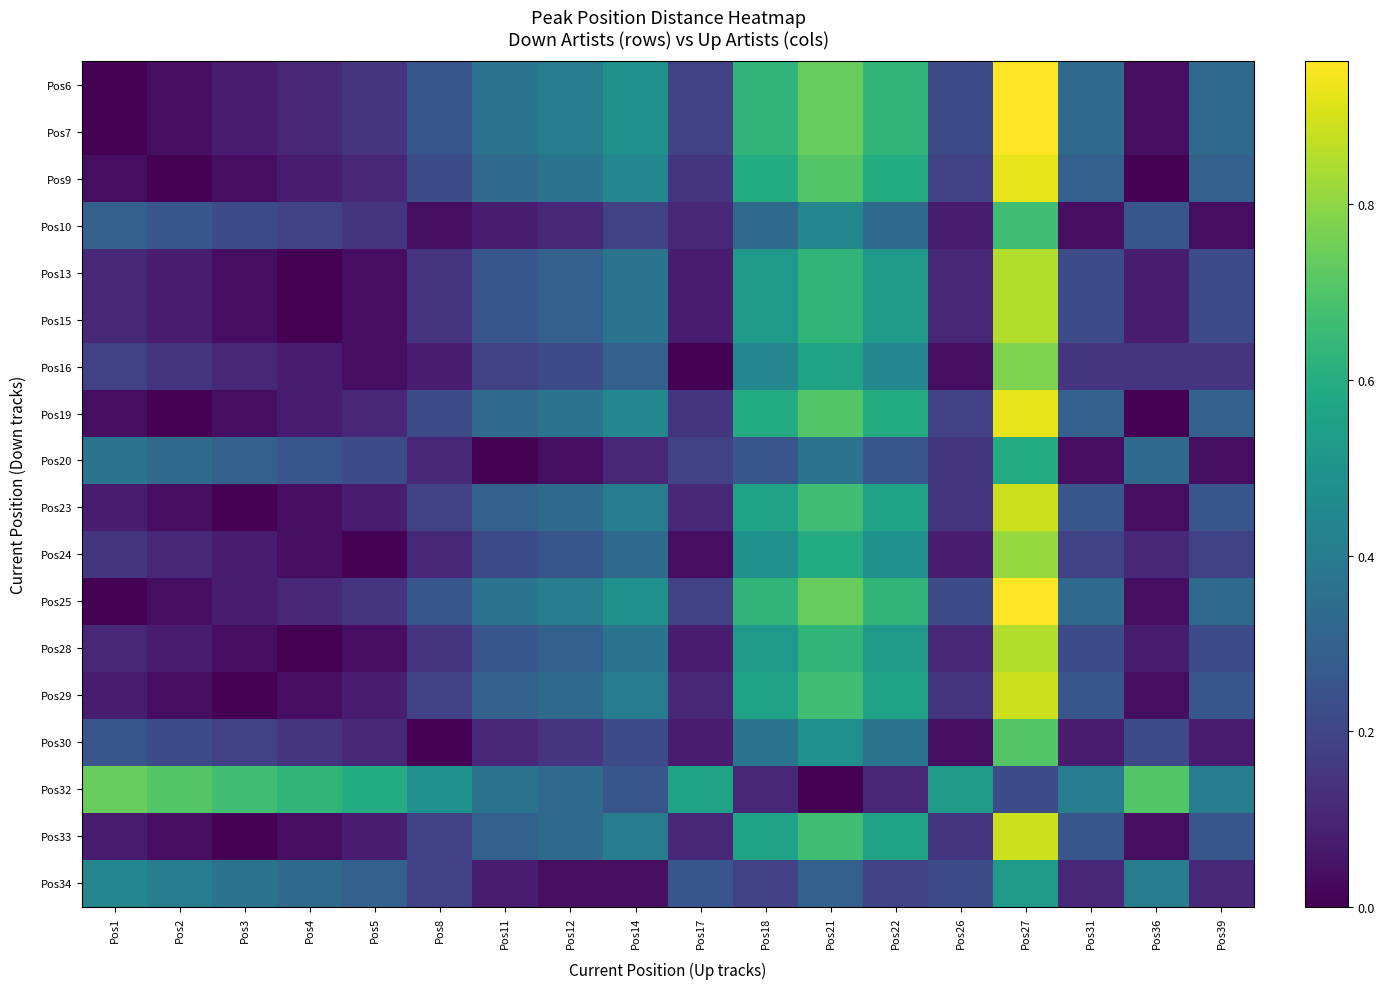

Reading left to right, extract all data points from this chart.

Pos6: Pos1=0.0	Pos2=0.0	Pos3=0.1	Pos4=0.1	Pos5=0.1	Pos8=0.3	Pos11=0.4	Pos12=0.4	Pos14=0.5	Pos17=0.2	Pos18=0.6	Pos21=0.7	Pos22=0.6	Pos26=0.2	Pos27=1.0	Pos31=0.3	Pos36=0.0	Pos39=0.3
Pos7: Pos1=0.0	Pos2=0.0	Pos3=0.1	Pos4=0.1	Pos5=0.1	Pos8=0.3	Pos11=0.4	Pos12=0.4	Pos14=0.5	Pos17=0.2	Pos18=0.6	Pos21=0.7	Pos22=0.6	Pos26=0.2	Pos27=1.0	Pos31=0.3	Pos36=0.0	Pos39=0.3
Pos9: Pos1=0.0	Pos2=0.0	Pos3=0.0	Pos4=0.1	Pos5=0.1	Pos8=0.2	Pos11=0.3	Pos12=0.4	Pos14=0.4	Pos17=0.1	Pos18=0.6	Pos21=0.7	Pos22=0.6	Pos26=0.2	Pos27=0.9	Pos31=0.3	Pos36=0.0	Pos39=0.3
Pos10: Pos1=0.3	Pos2=0.3	Pos3=0.2	Pos4=0.2	Pos5=0.1	Pos8=0.0	Pos11=0.1	Pos12=0.1	Pos14=0.2	Pos17=0.1	Pos18=0.3	Pos21=0.4	Pos22=0.3	Pos26=0.1	Pos27=0.7	Pos31=0.0	Pos36=0.3	Pos39=0.0
Pos13: Pos1=0.1	Pos2=0.1	Pos3=0.0	Pos4=0.0	Pos5=0.0	Pos8=0.1	Pos11=0.3	Pos12=0.3	Pos14=0.4	Pos17=0.1	Pos18=0.5	Pos21=0.6	Pos22=0.5	Pos26=0.1	Pos27=0.9	Pos31=0.2	Pos36=0.1	Pos39=0.2
Pos15: Pos1=0.1	Pos2=0.1	Pos3=0.0	Pos4=0.0	Pos5=0.0	Pos8=0.1	Pos11=0.3	Pos12=0.3	Pos14=0.4	Pos17=0.1	Pos18=0.5	Pos21=0.6	Pos22=0.5	Pos26=0.1	Pos27=0.9	Pos31=0.2	Pos36=0.1	Pos39=0.2
Pos16: Pos1=0.2	Pos2=0.1	Pos3=0.1	Pos4=0.1	Pos5=0.0	Pos8=0.1	Pos11=0.2	Pos12=0.2	Pos14=0.3	Pos17=0.0	Pos18=0.4	Pos21=0.6	Pos22=0.4	Pos26=0.0	Pos27=0.8	Pos31=0.1	Pos36=0.1	Pos39=0.1
Pos19: Pos1=0.0	Pos2=0.0	Pos3=0.0	Pos4=0.1	Pos5=0.1	Pos8=0.2	Pos11=0.3	Pos12=0.4	Pos14=0.4	Pos17=0.1	Pos18=0.6	Pos21=0.7	Pos22=0.6	Pos26=0.2	Pos27=0.9	Pos31=0.3	Pos36=0.0	Pos39=0.3
Pos20: Pos1=0.4	Pos2=0.3	Pos3=0.3	Pos4=0.3	Pos5=0.2	Pos8=0.1	Pos11=0.0	Pos12=0.0	Pos14=0.1	Pos17=0.2	Pos18=0.3	Pos21=0.4	Pos22=0.3	Pos26=0.1	Pos27=0.6	Pos31=0.0	Pos36=0.3	Pos39=0.0
Pos23: Pos1=0.1	Pos2=0.0	Pos3=0.0	Pos4=0.0	Pos5=0.1	Pos8=0.2	Pos11=0.3	Pos12=0.3	Pos14=0.4	Pos17=0.1	Pos18=0.6	Pos21=0.7	Pos22=0.6	Pos26=0.1	Pos27=0.9	Pos31=0.3	Pos36=0.0	Pos39=0.3
Pos24: Pos1=0.1	Pos2=0.1	Pos3=0.1	Pos4=0.0	Pos5=0.0	Pos8=0.1	Pos11=0.2	Pos12=0.3	Pos14=0.3	Pos17=0.0	Pos18=0.5	Pos21=0.6	Pos22=0.5	Pos26=0.1	Pos27=0.8	Pos31=0.2	Pos36=0.1	Pos39=0.2
Pos25: Pos1=0.0	Pos2=0.0	Pos3=0.1	Pos4=0.1	Pos5=0.1	Pos8=0.3	Pos11=0.4	Pos12=0.4	Pos14=0.5	Pos17=0.2	Pos18=0.6	Pos21=0.7	Pos22=0.6	Pos26=0.2	Pos27=1.0	Pos31=0.3	Pos36=0.0	Pos39=0.3
Pos28: Pos1=0.1	Pos2=0.1	Pos3=0.0	Pos4=0.0	Pos5=0.0	Pos8=0.1	Pos11=0.3	Pos12=0.3	Pos14=0.4	Pos17=0.1	Pos18=0.5	Pos21=0.6	Pos22=0.5	Pos26=0.1	Pos27=0.9	Pos31=0.2	Pos36=0.1	Pos39=0.2
Pos29: Pos1=0.1	Pos2=0.0	Pos3=0.0	Pos4=0.0	Pos5=0.1	Pos8=0.2	Pos11=0.3	Pos12=0.3	Pos14=0.4	Pos17=0.1	Pos18=0.6	Pos21=0.7	Pos22=0.6	Pos26=0.1	Pos27=0.9	Pos31=0.3	Pos36=0.0	Pos39=0.3
Pos30: Pos1=0.3	Pos2=0.2	Pos3=0.2	Pos4=0.1	Pos5=0.1	Pos8=0.0	Pos11=0.1	Pos12=0.1	Pos14=0.2	Pos17=0.1	Pos18=0.4	Pos21=0.5	Pos22=0.4	Pos26=0.0	Pos27=0.7	Pos31=0.1	Pos36=0.2	Pos39=0.1
Pos32: Pos1=0.7	Pos2=0.7	Pos3=0.7	Pos4=0.6	Pos5=0.6	Pos8=0.5	Pos11=0.4	Pos12=0.3	Pos14=0.3	Pos17=0.6	Pos18=0.1	Pos21=0.0	Pos22=0.1	Pos26=0.5	Pos27=0.2	Pos31=0.4	Pos36=0.7	Pos39=0.4
Pos33: Pos1=0.1	Pos2=0.0	Pos3=0.0	Pos4=0.0	Pos5=0.1	Pos8=0.2	Pos11=0.3	Pos12=0.3	Pos14=0.4	Pos17=0.1	Pos18=0.6	Pos21=0.7	Pos22=0.6	Pos26=0.1	Pos27=0.9	Pos31=0.3	Pos36=0.0	Pos39=0.3
Pos34: Pos1=0.4	Pos2=0.4	Pos3=0.4	Pos4=0.3	Pos5=0.3	Pos8=0.2	Pos11=0.1	Pos12=0.0	Pos14=0.0	Pos17=0.3	Pos18=0.2	Pos21=0.3	Pos22=0.2	Pos26=0.2	Pos27=0.5	Pos31=0.1	Pos36=0.4	Pos39=0.1